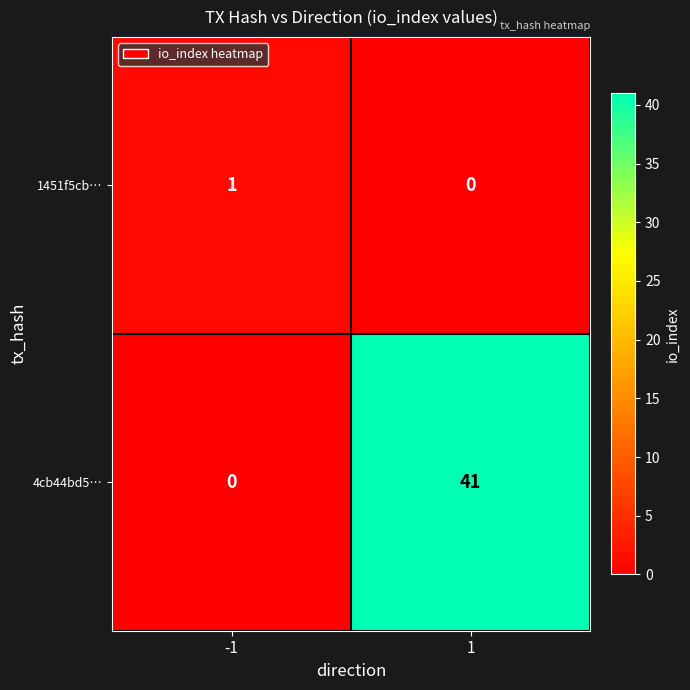

What is the sum of the 4cb44bd5… values at -1 and 1?

41